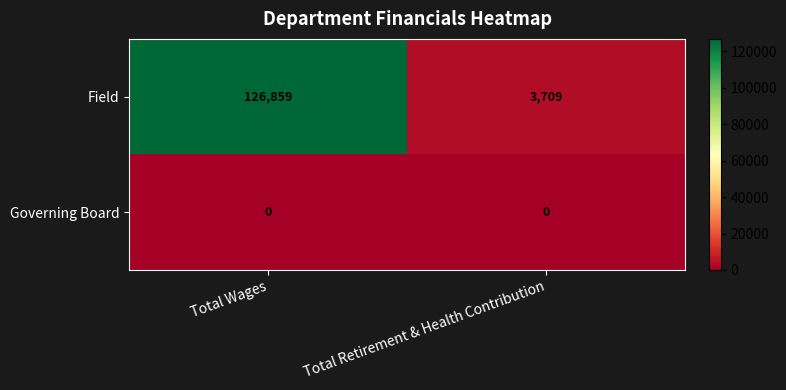

Reading right to left, transcribe all the data shown in this chart.

Field: Total Retirement & Health Contribution=3709	Total Wages=126859
Governing Board: Total Retirement & Health Contribution=0	Total Wages=0